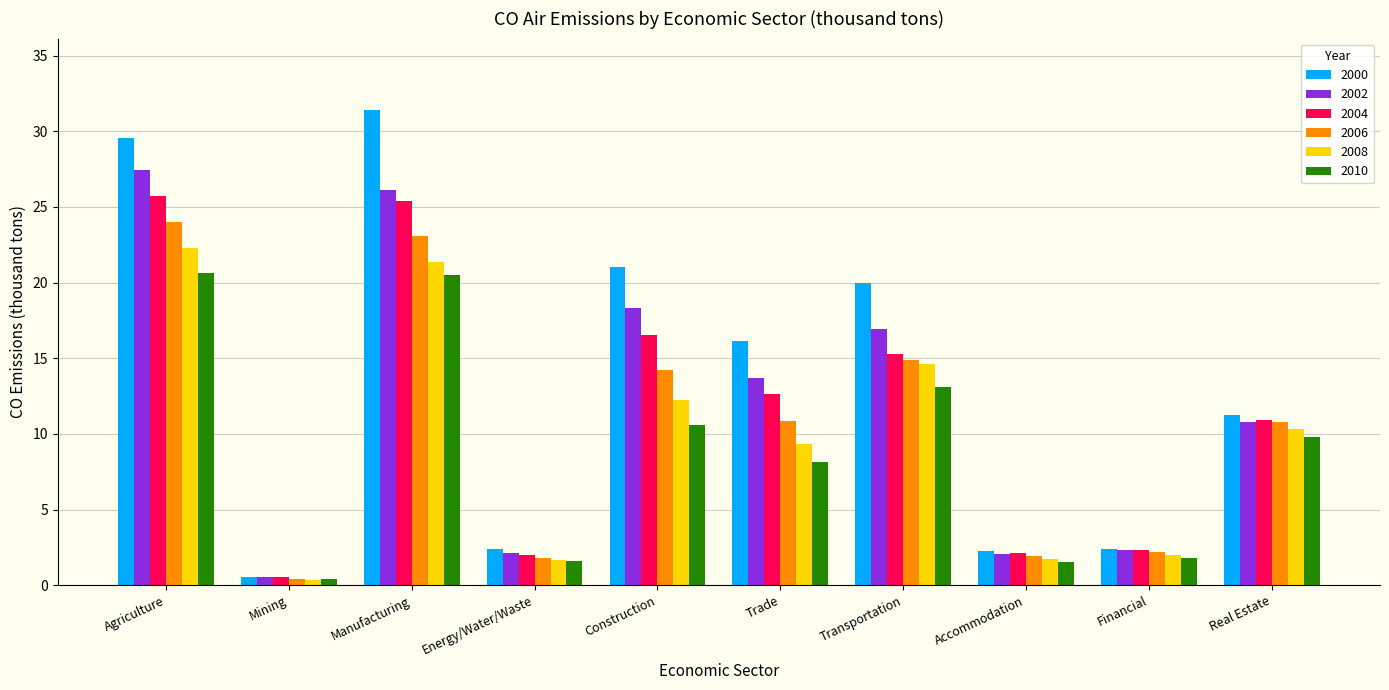

List the series in order of their peak value, highest first.

2000, 2002, 2004, 2006, 2008, 2010